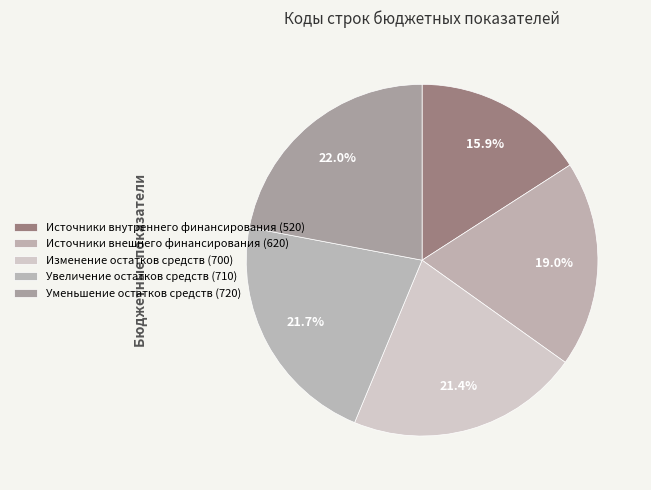

Which category has the biggest portion of the pie?

Уменьшение остатков
средств (720)